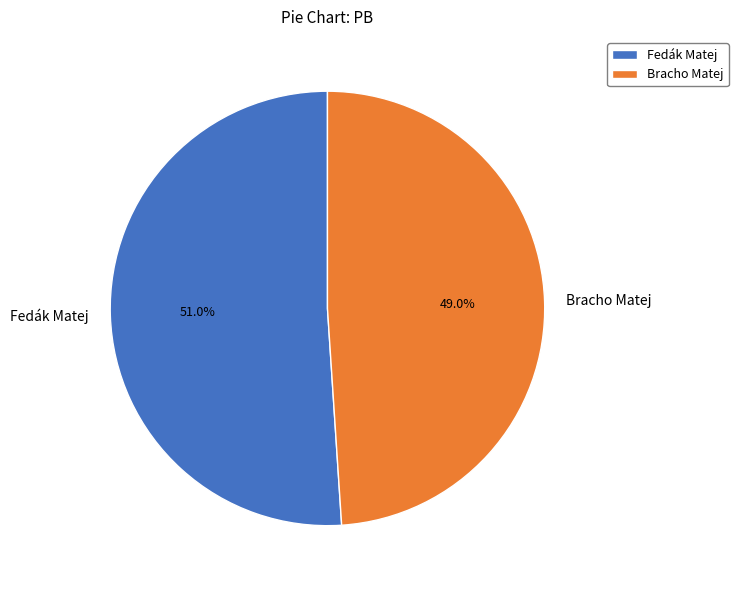

To the nearest percent, what is the difference between the largest and smallest slice percentages?

2%